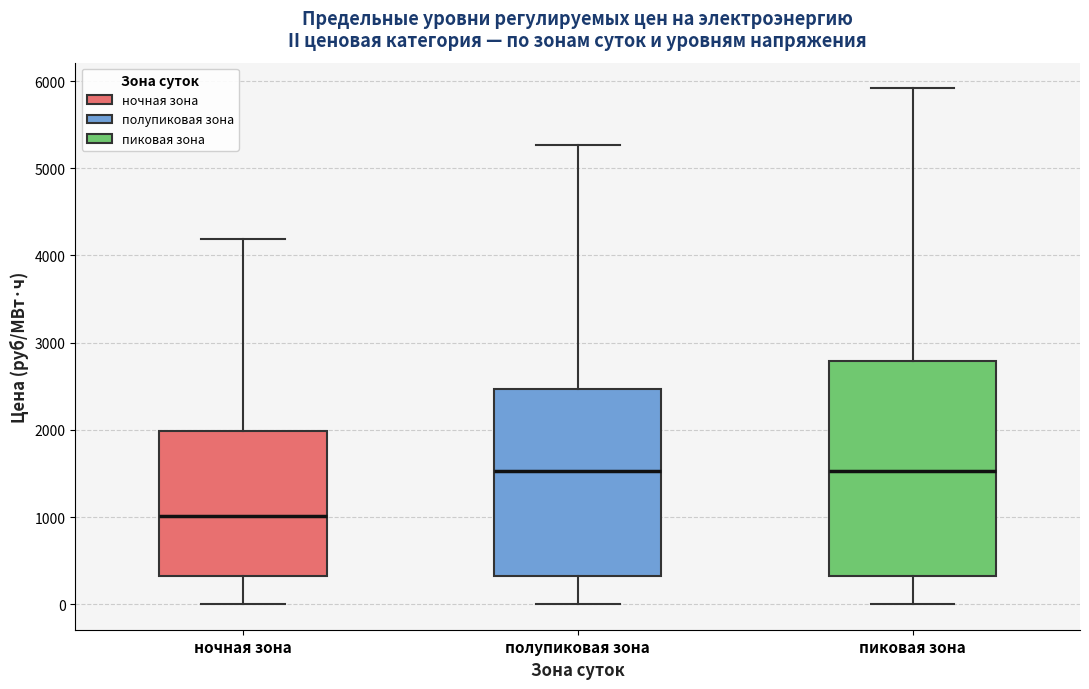

Where is the upper edge of the box for пиковая зона on the y-axis? The values are not printed on the chart, so give them approximately, as read against the axis.

2800